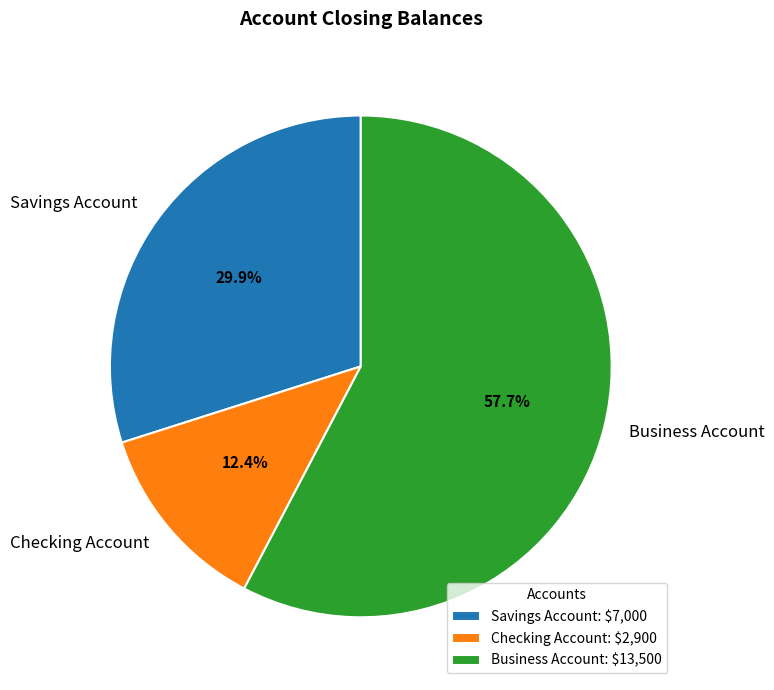

Which has a higher value, Business Account or Savings Account?

Business Account